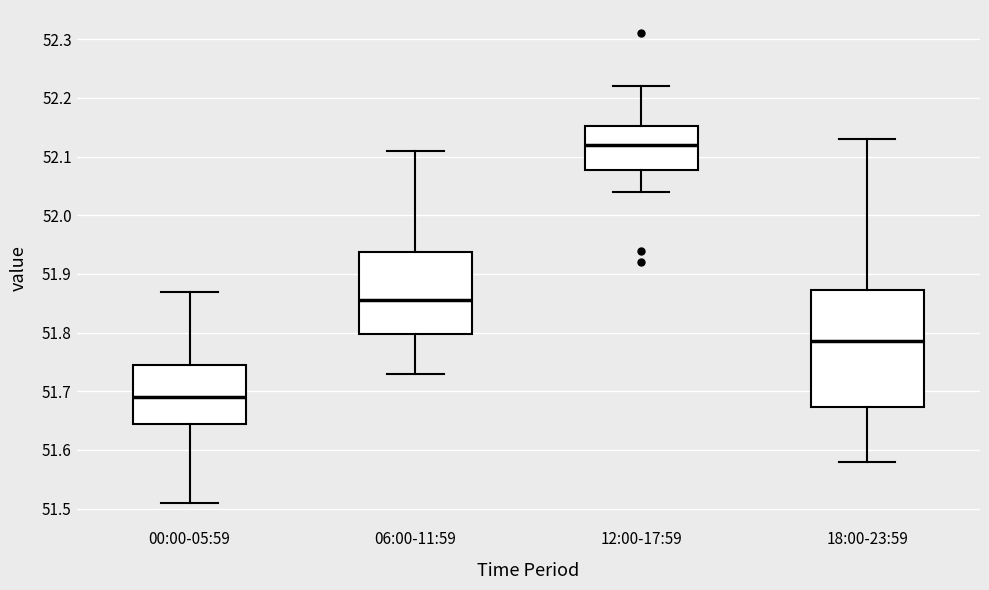

Reading left to right, read every box against the y-axis: the position of its median line, the range the box covers, and the ends of its whiskers. The values are not printed on the chart, so give them approximately, as read against the axis.

00:00-05:59: median 51.69, box 51.65 to 51.75, whiskers 51.51 to 51.87
06:00-11:59: median 51.86, box 51.80 to 51.94, whiskers 51.73 to 52.11
12:00-17:59: median 52.12, box 52.08 to 52.15, whiskers 52.04 to 52.22
18:00-23:59: median 51.79, box 51.67 to 51.87, whiskers 51.58 to 52.13